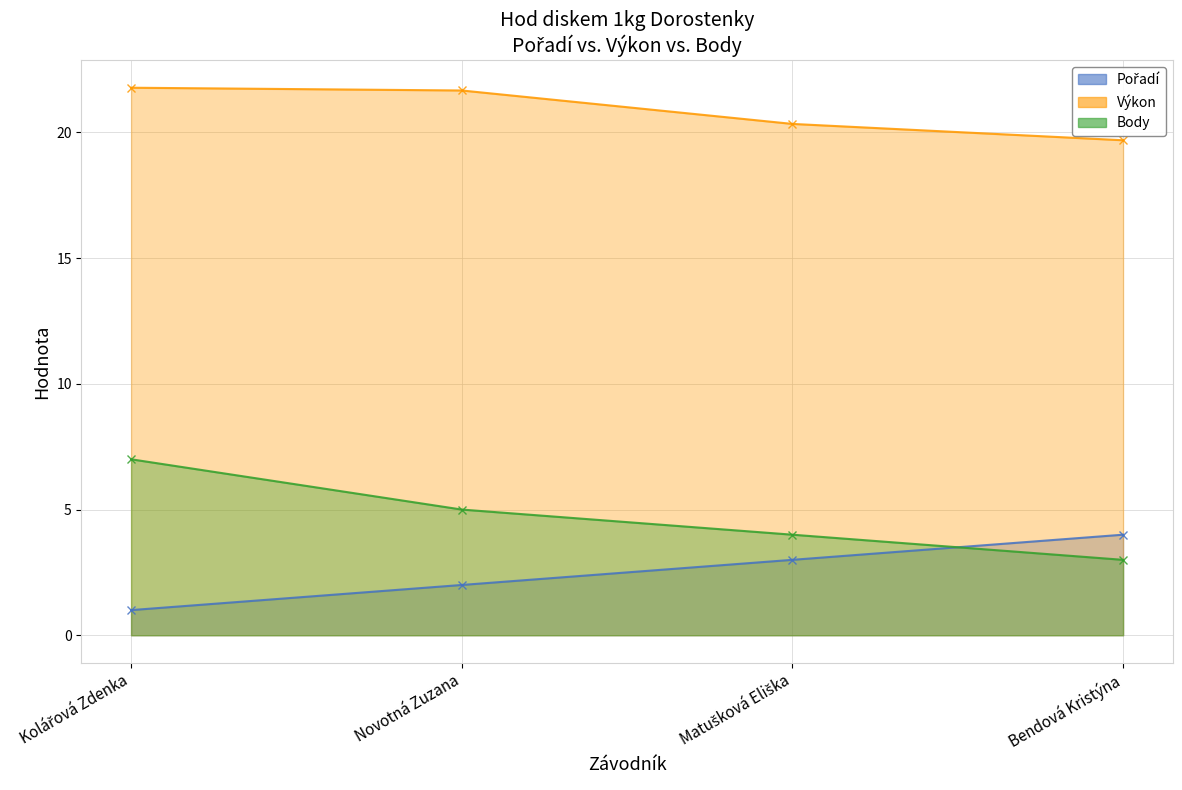

What position from the right is Novotná Zuzana?

3